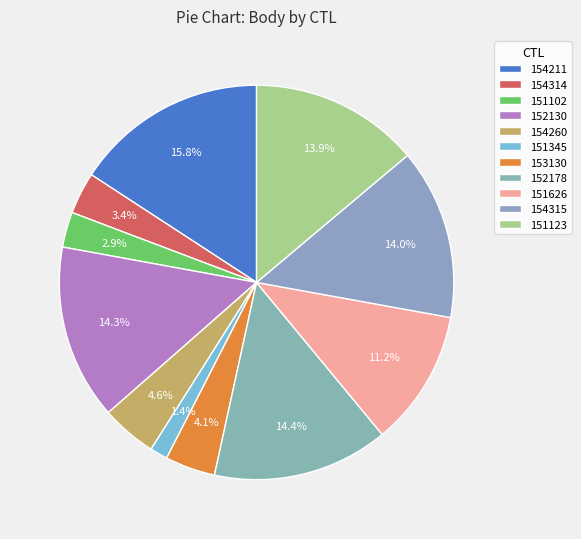

Count the number of slices in the pie.

11